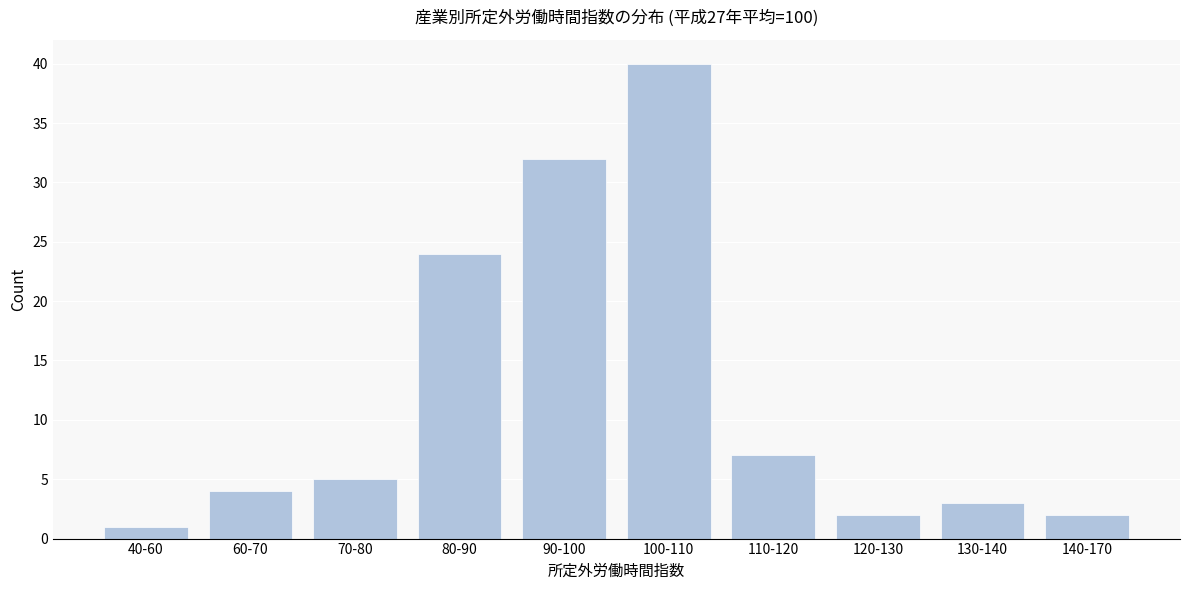

Reading left to right, transcribe all the data shown in this chart.

40-60=1	60-70=4	70-80=5	80-90=24	90-100=32	100-110=40	110-120=7	120-130=2	130-140=3	140-170=2